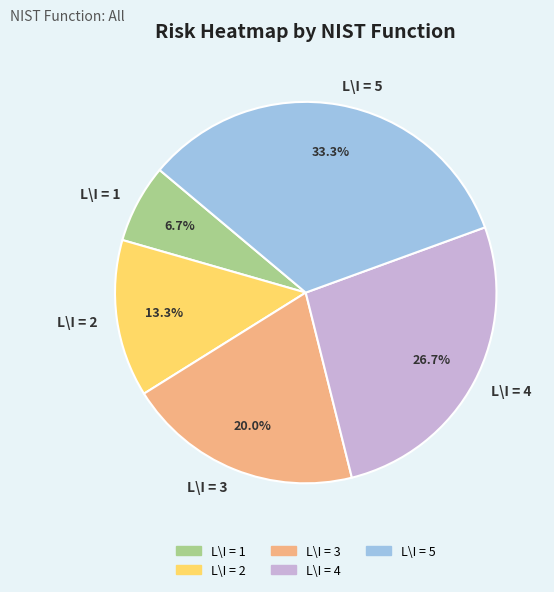

Is L\I = 2 the majority of the pie?

No